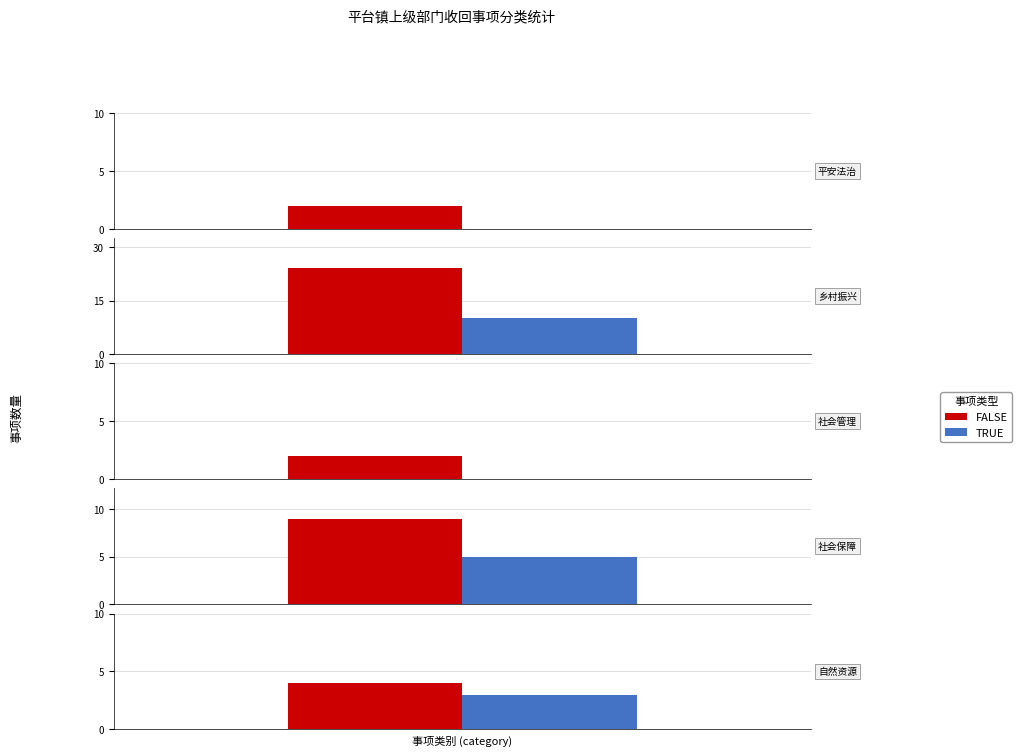

Rank the categories by TRUE value from highest to lowest.

1, 3, 4, 0, 2